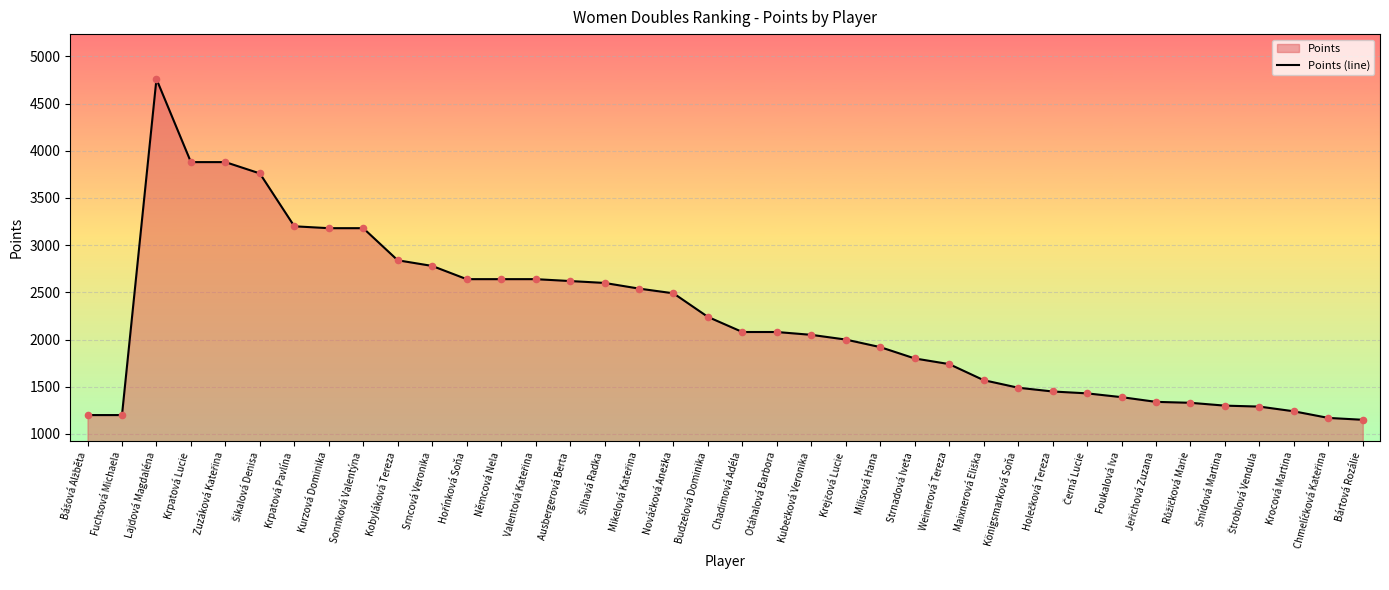

Approximately how many times larger is the value at Růžičková Marie compared to Srncová Veronika?

0.5